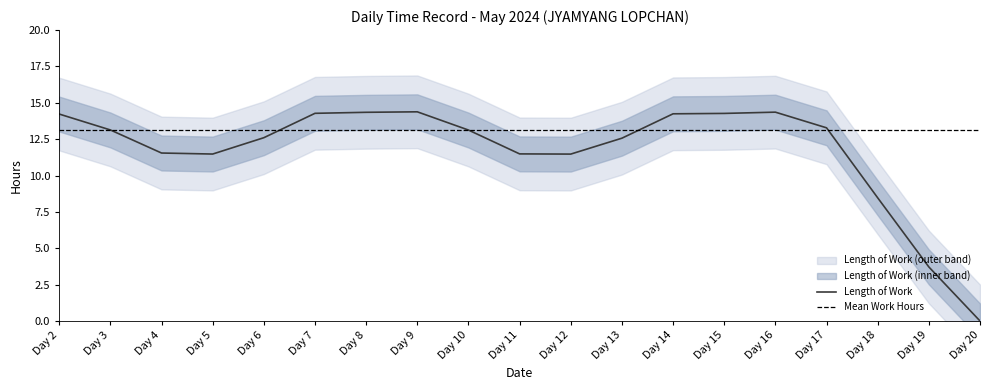

At how many categories does at least one series exceed 5?

17